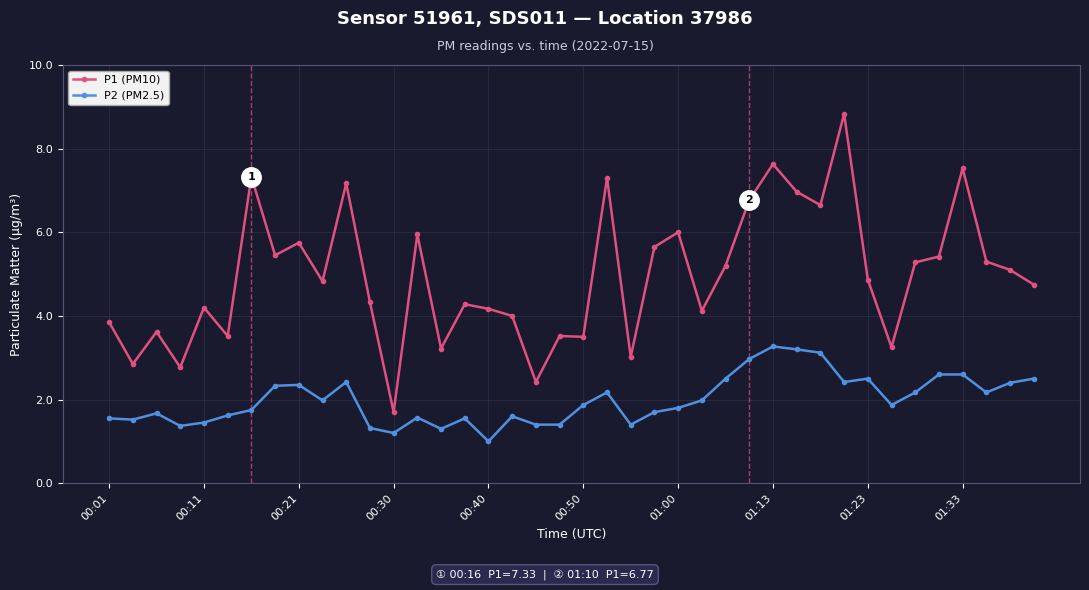

What is the lowest value of the P2 (PM2.5) series?

1.0